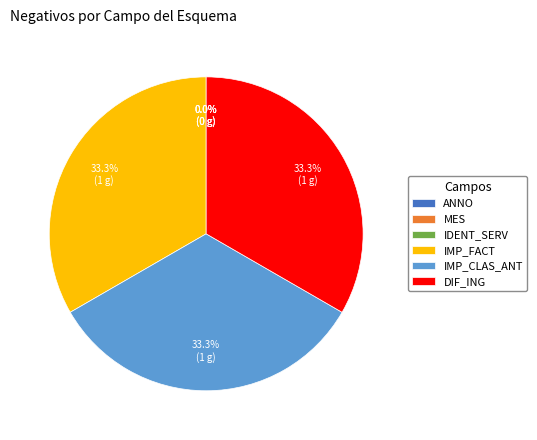

The DIFERENCIA_INGRESOS slice represents 44% of the pie. True or false?

False